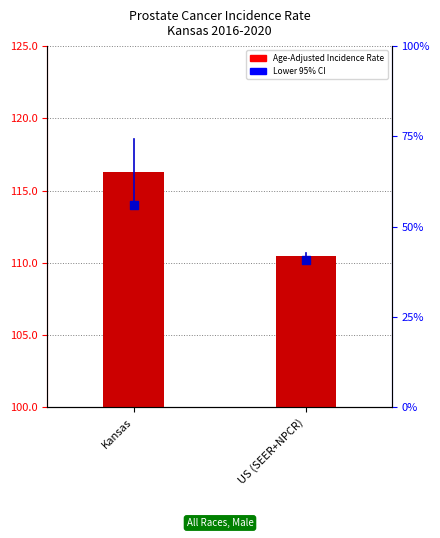

What are all the series names shown in the legend?

Age-Adjusted Incidence Rate, Lower 95% CI